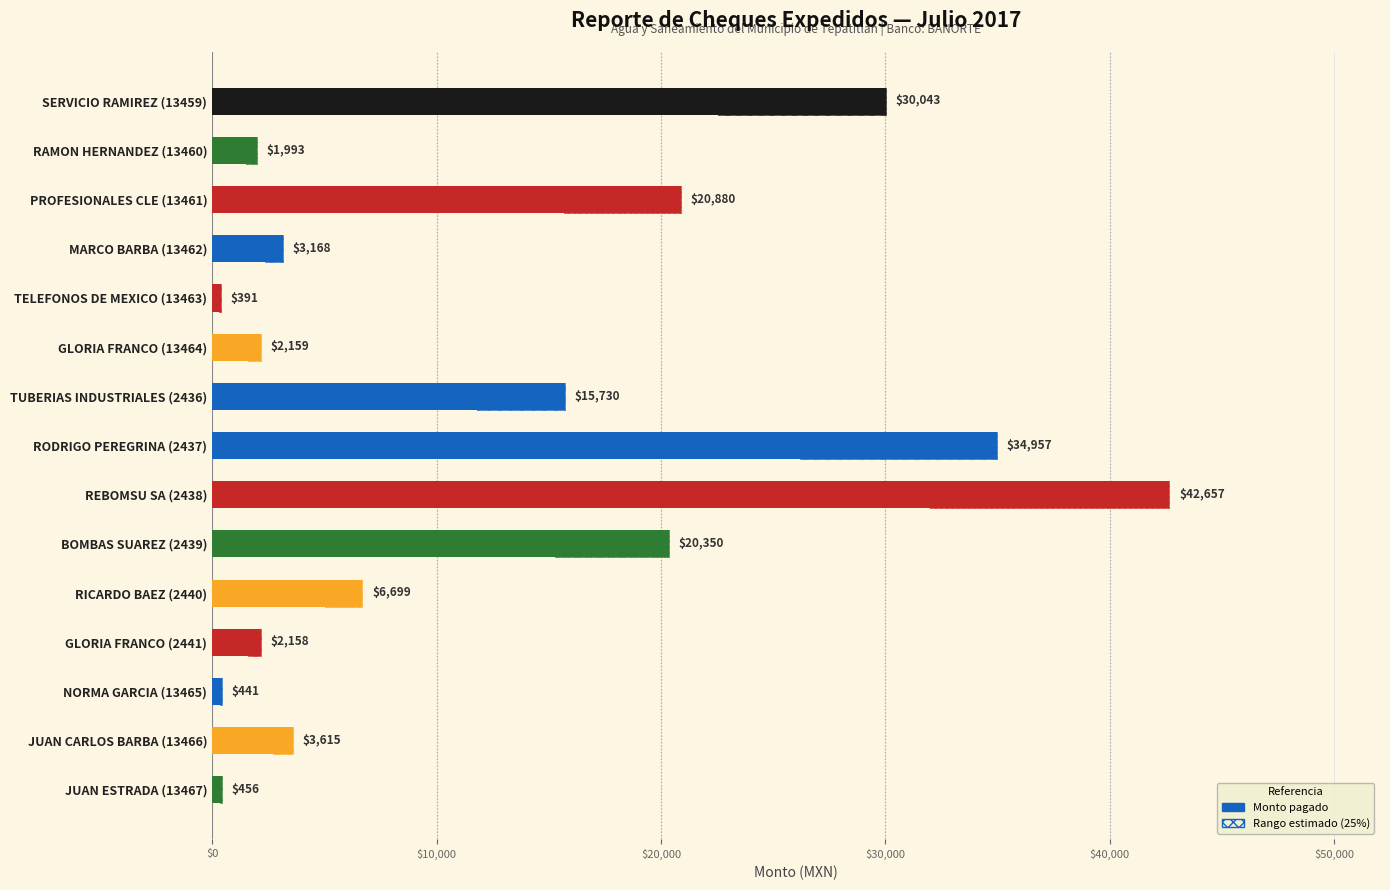

Count the number of data series in this chart.

2